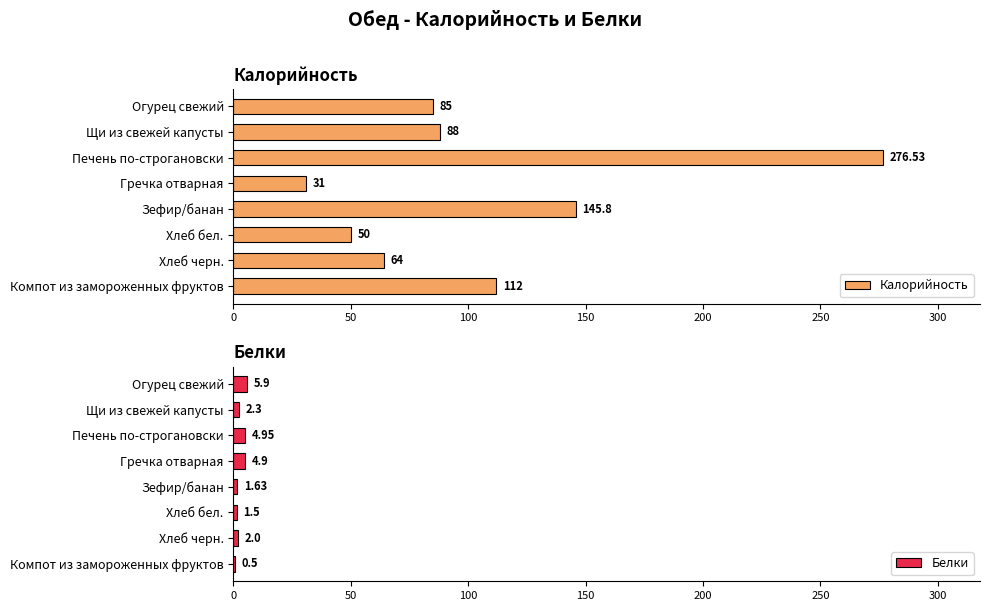

What is the sum of the Калорийность values at Печень по-строгановски and Щи из свежей капусты?

364.5